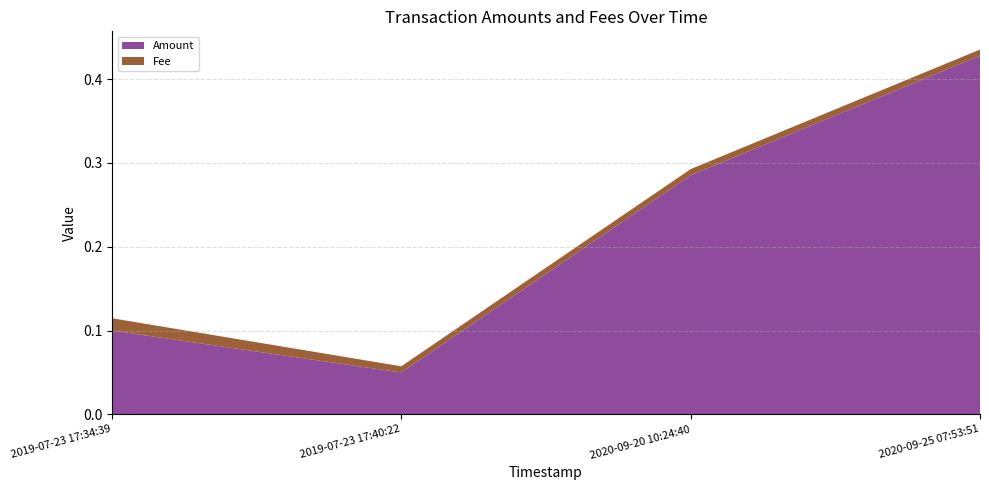

Reading left to right, what are all the values shown in this chart?

Amount: 2019-07-23 17:34:39=0.1	2019-07-23 17:40:22=0.1	2020-09-20 10:24:40=0.3	2020-09-25 07:53:51=0.4
Fee: 2019-07-23 17:34:39=0.0	2019-07-23 17:40:22=0.0	2020-09-20 10:24:40=0.0	2020-09-25 07:53:51=0.0